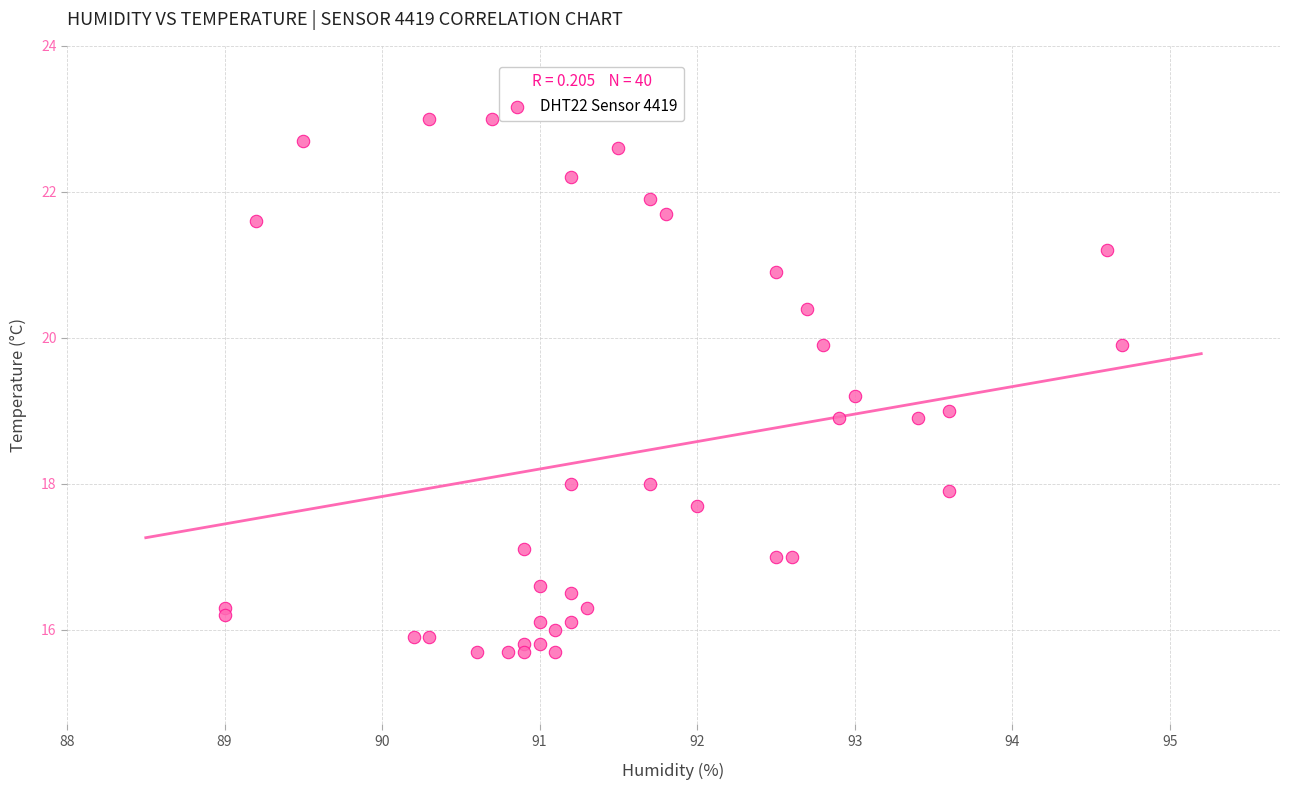

What is the range of X values (max minus min)?

5.7